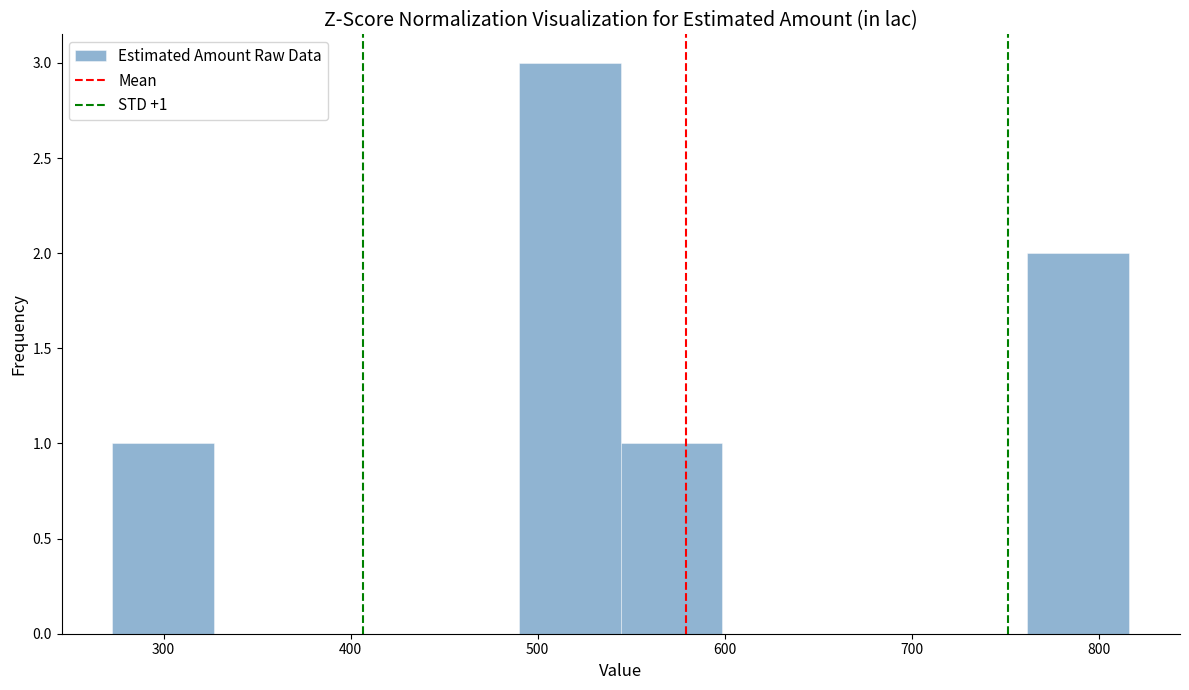

Which range on the x-axis has the tallest bar?

490 to 540